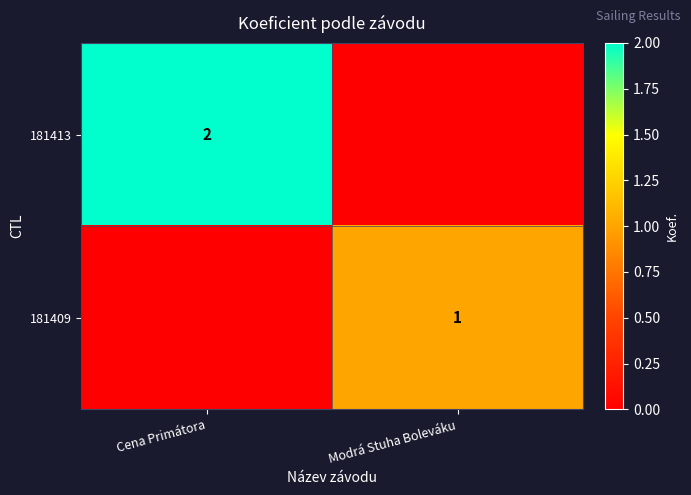

The 181413 series shows 3 at Cena Primátora. True or false?

False